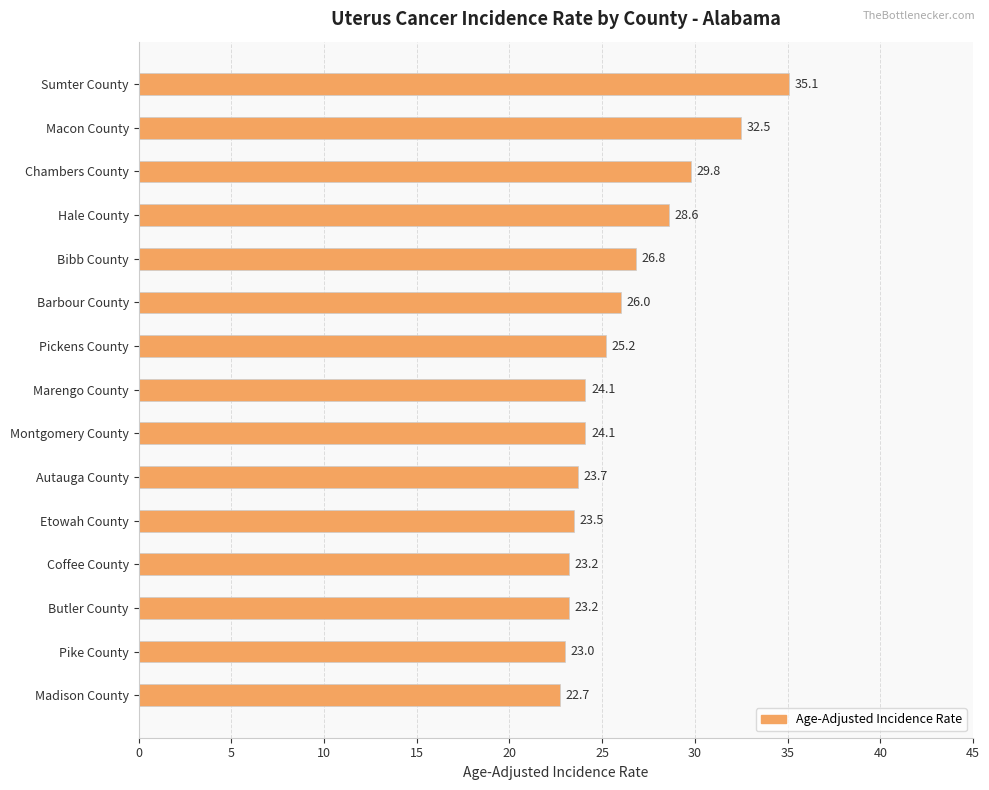

Is it true that the value at Autauga County is 31.8?

False